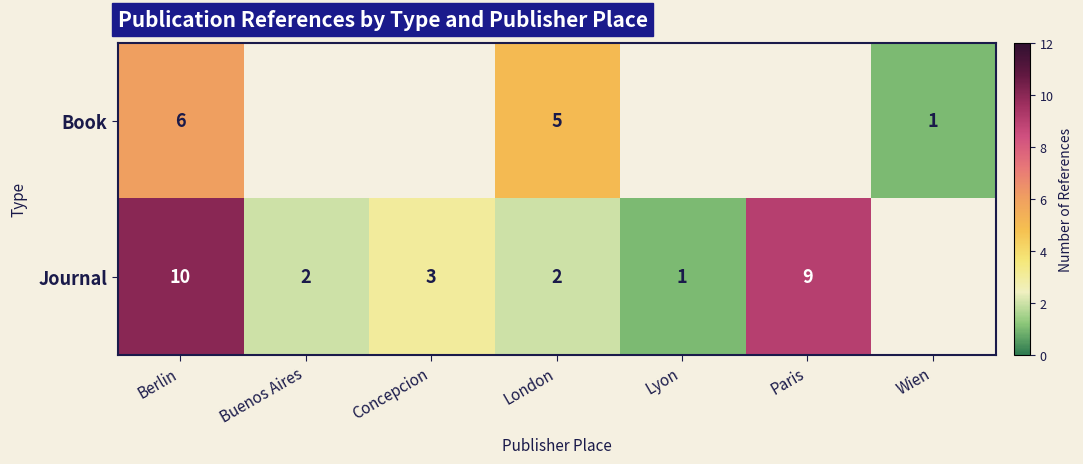

Is the value of Book at Wien greater than the value of Journal at London?

No